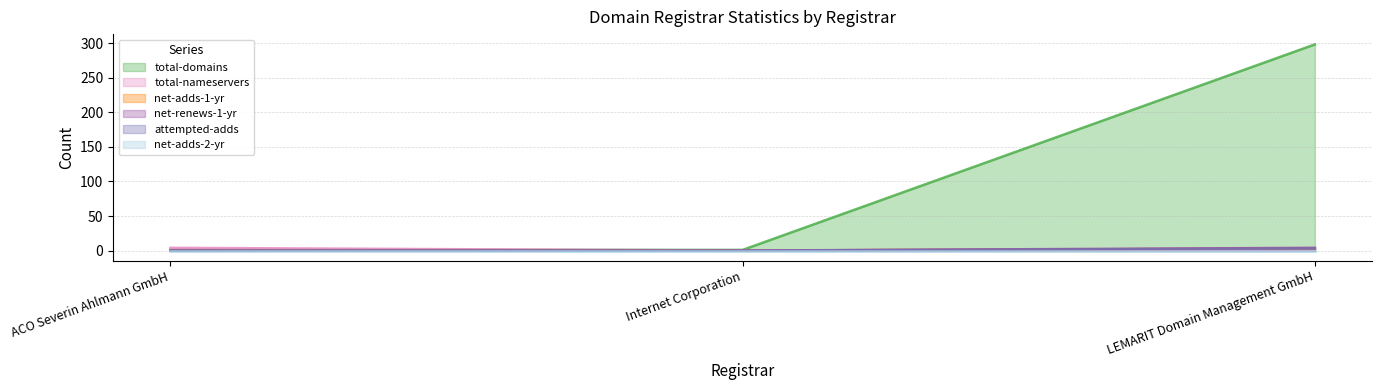

How many positive values does the total-nameservers series have?

1